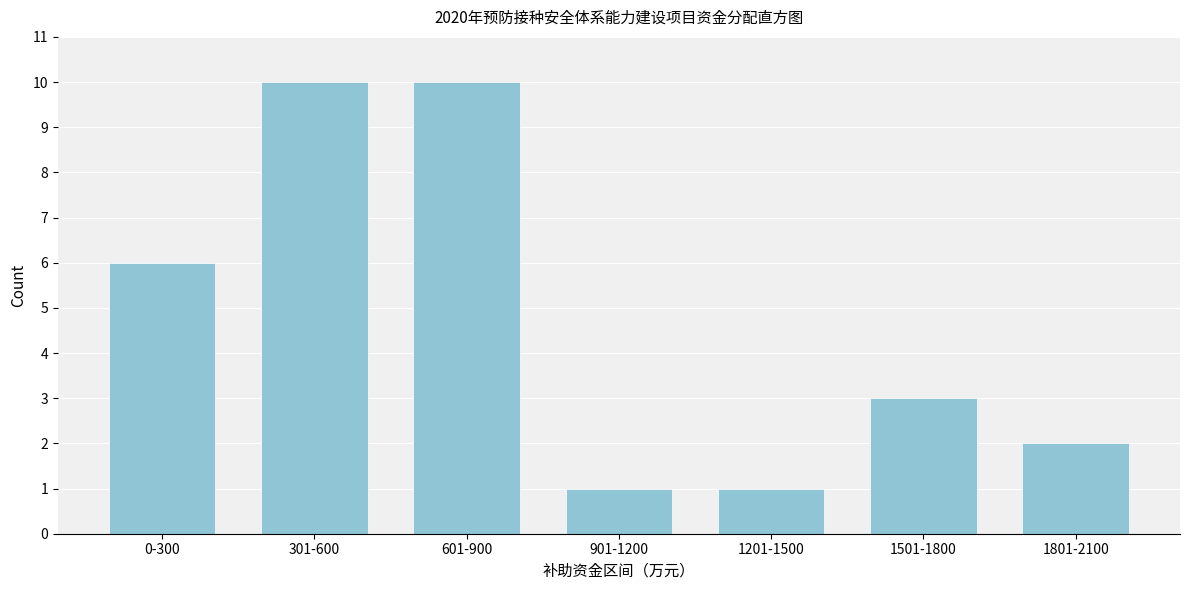

Reading right to left, what are all the values shown in this chart?

2	3	1	1	10	10	6